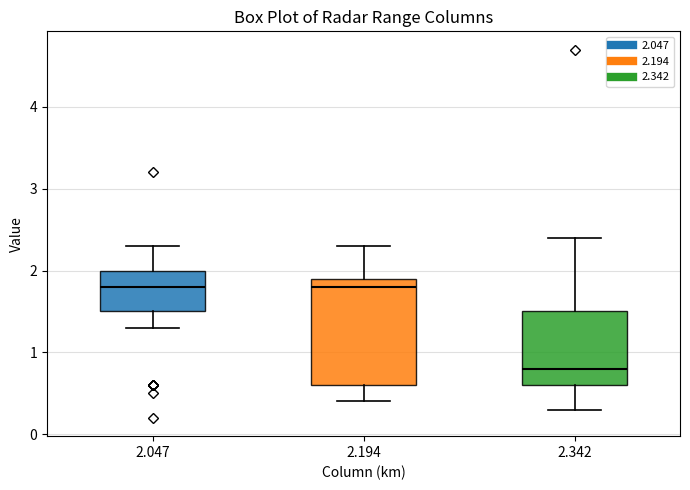

Reading left to right, read every box against the y-axis: the position of its median line, the range the box covers, and the ends of its whiskers. The values are not printed on the chart, so give them approximately, as read against the axis.

2.047: median 1.8, box 1.5 to 2.0, whiskers 1.3 to 2.3
2.194: median 1.8, box 0.6 to 1.9, whiskers 0.4 to 2.3
2.342: median 0.8, box 0.6 to 1.5, whiskers 0.3 to 2.4